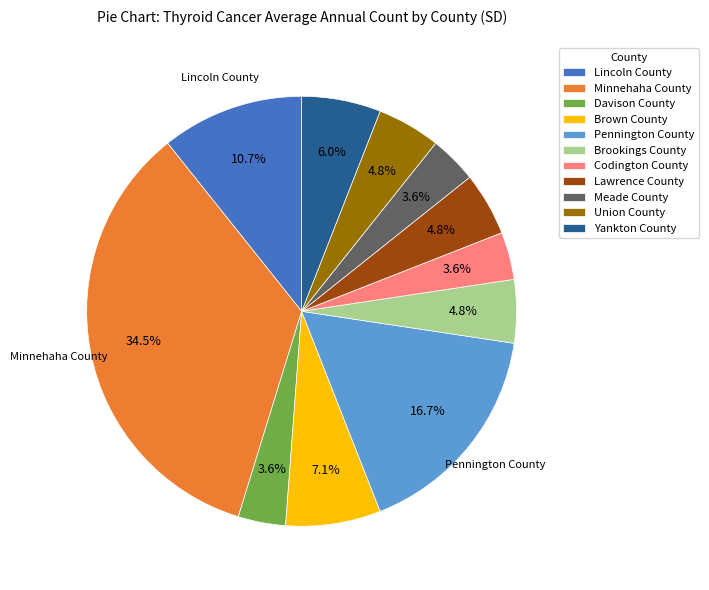

Count the number of slices in the pie.

11